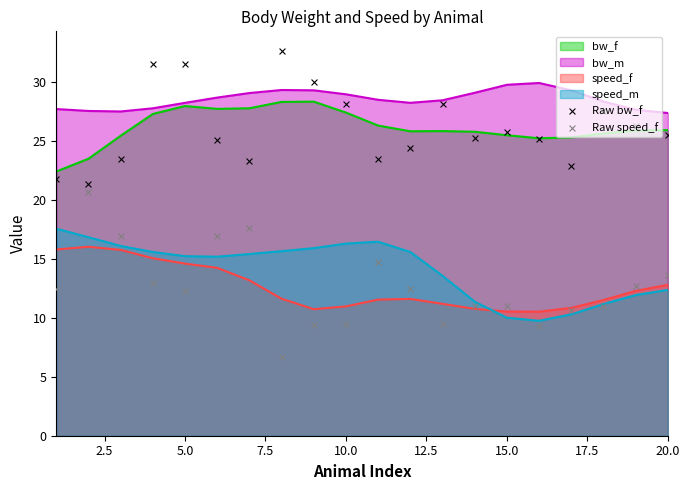

Which series reaches the minimum Y coordinate?

Raw speed_f